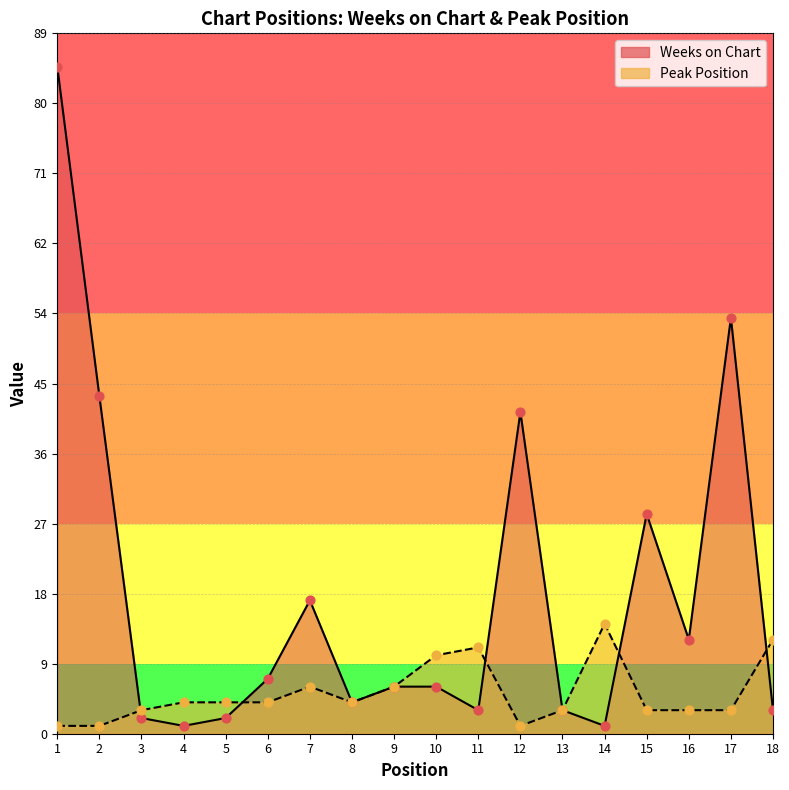

What are all the series names shown in the legend?

Weeks on Chart, Peak Position